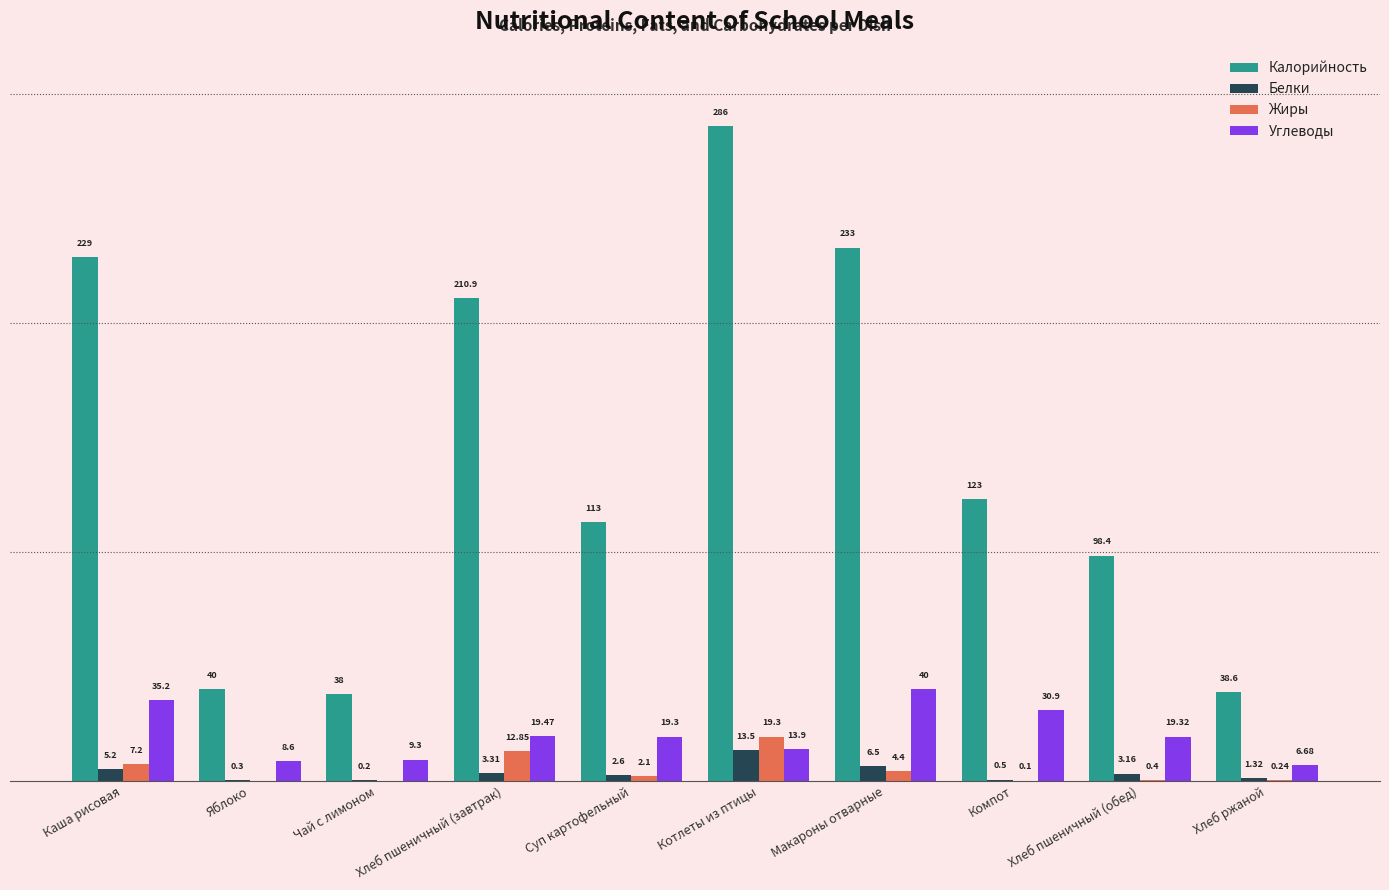

Which series has the largest total across all categories?

Калорийность